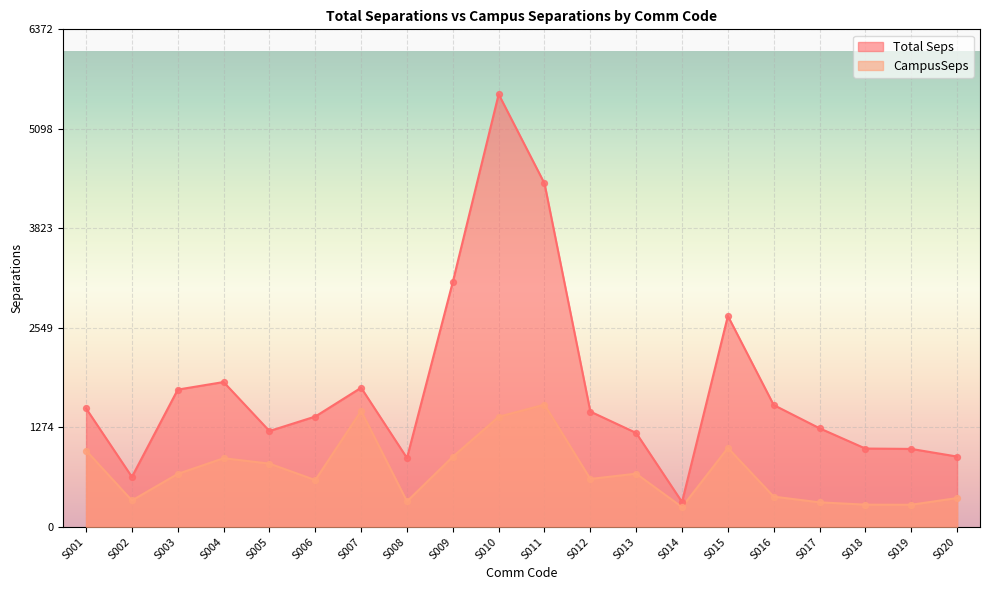

Which series has the largest total across all categories?

Total Seps